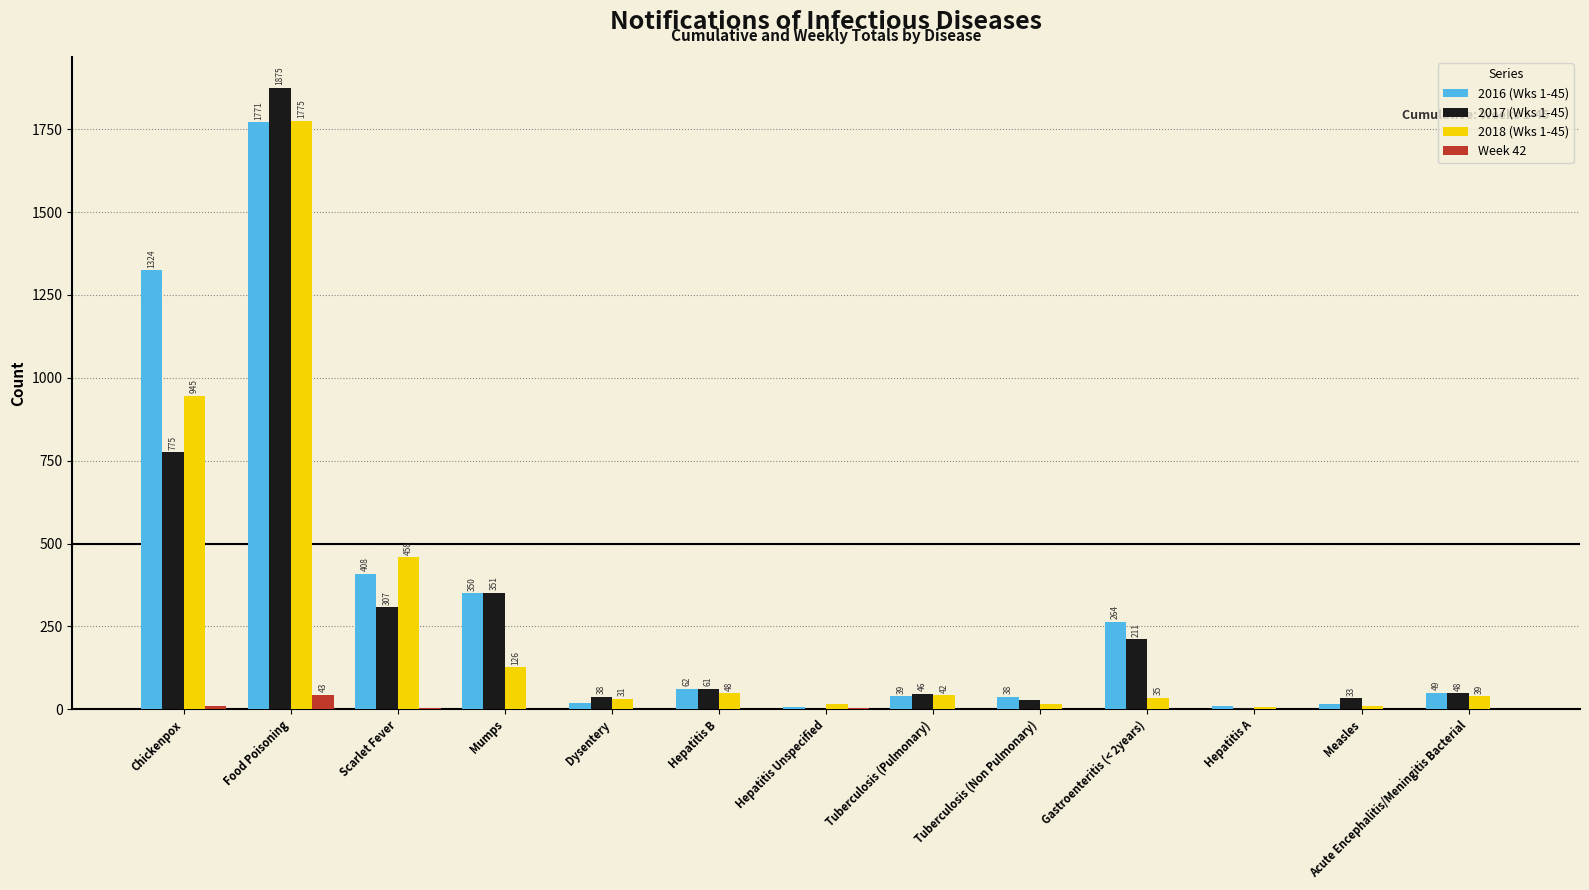

True or false: 2017 (Wks 1-45) has a value of -590 at Hepatitis Unspecified.

False